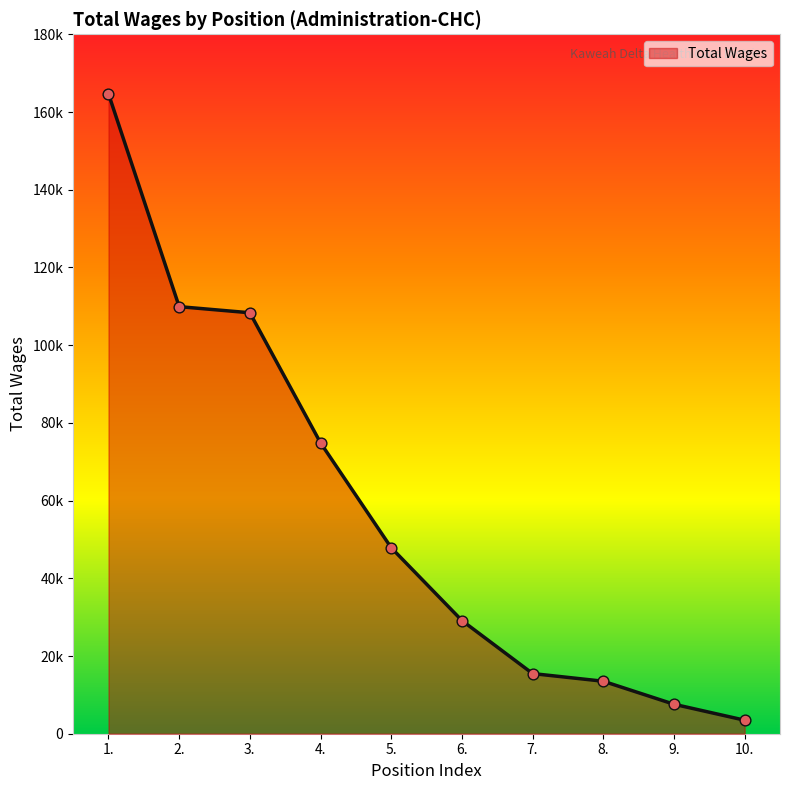

What is the change in value from 1. to 6.?

-135544